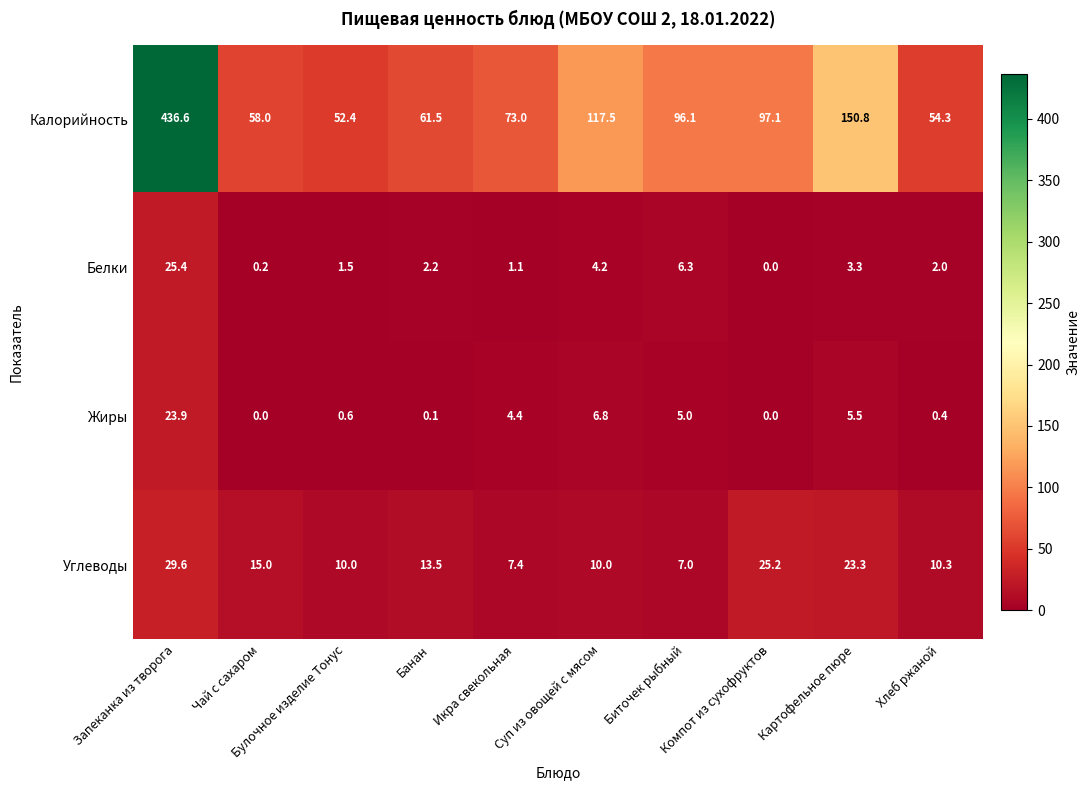

What is the greatest value displayed?

436.6